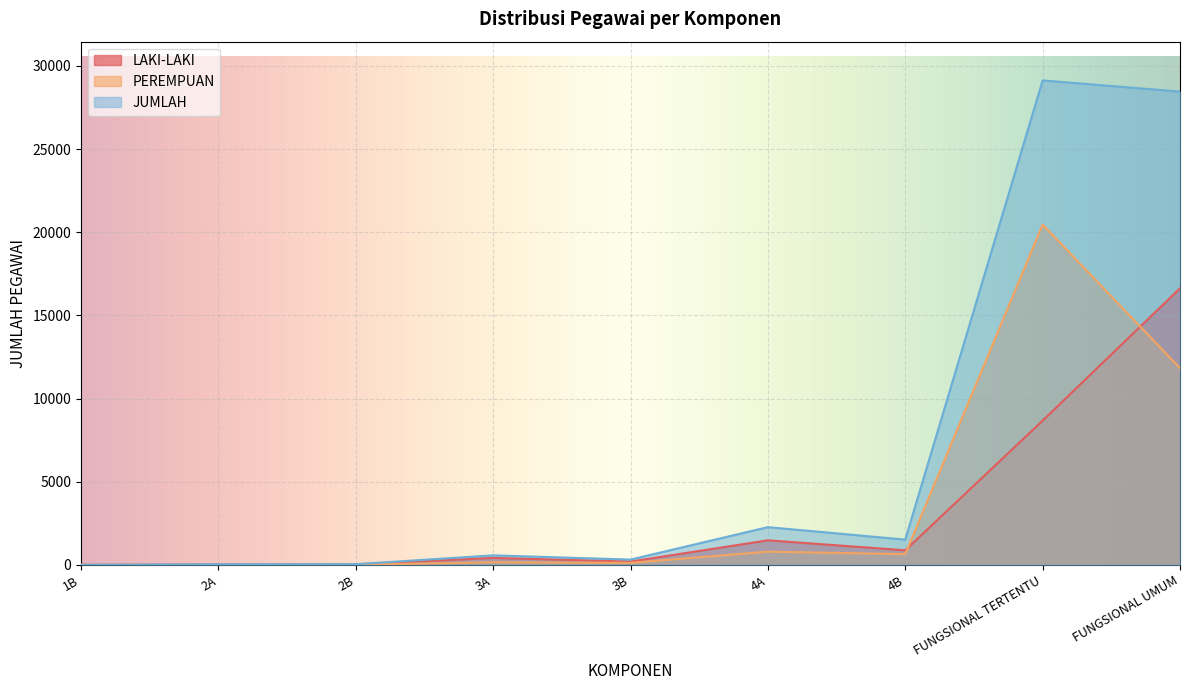

The JUMLAH series shows 570 at 3A. True or false?

True